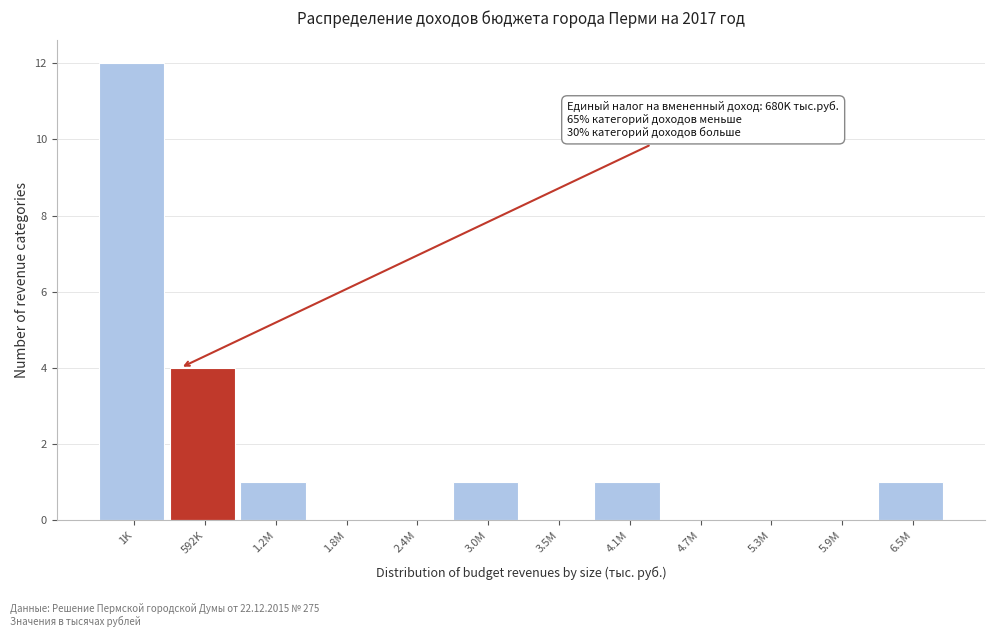

Reading right to left, extract all data points from this chart.

6.5M=1	5.9M=0	5.3M=0	4.7M=0	4.1M=1	3.5M=0	3.0M=1	2.4M=0	1.8M=0	1.2M=1	592K=4	1K=12